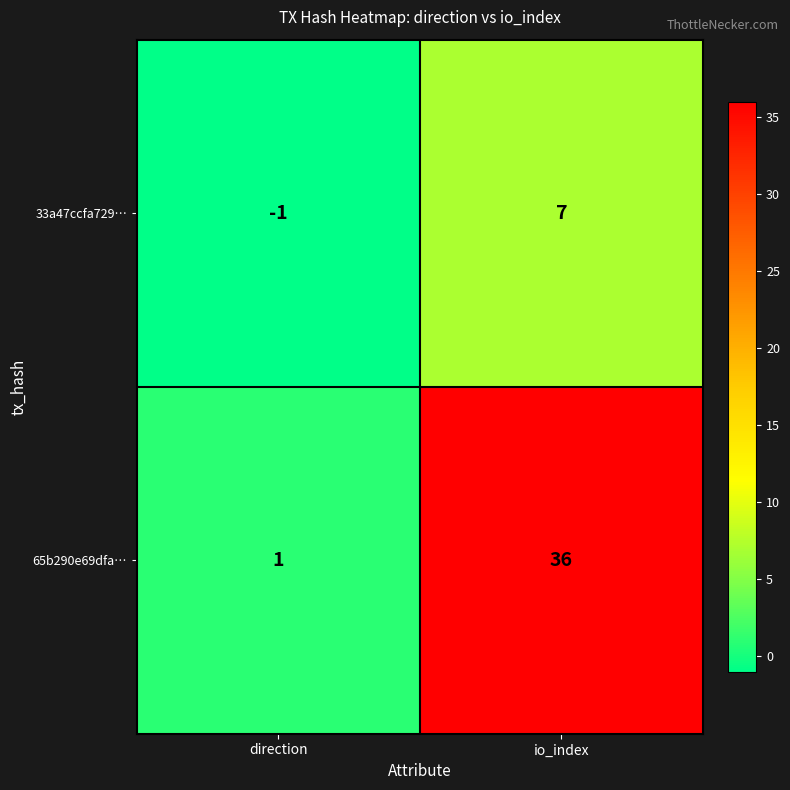

Which series has the largest total across all categories?

65b290e69dfa…